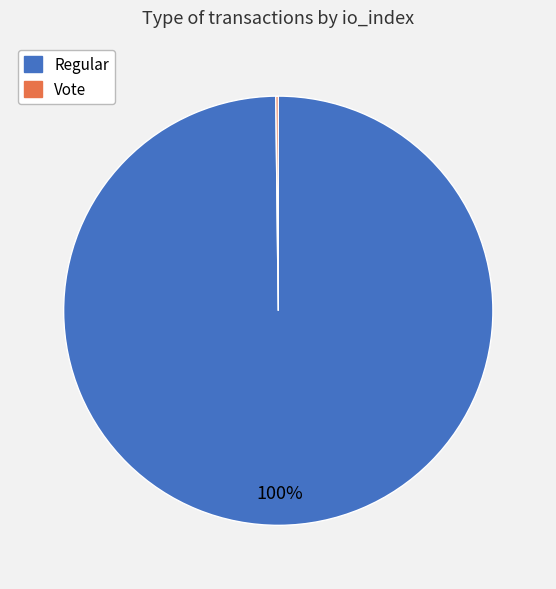

True or false: Regular accounts for 94% of the total.

False